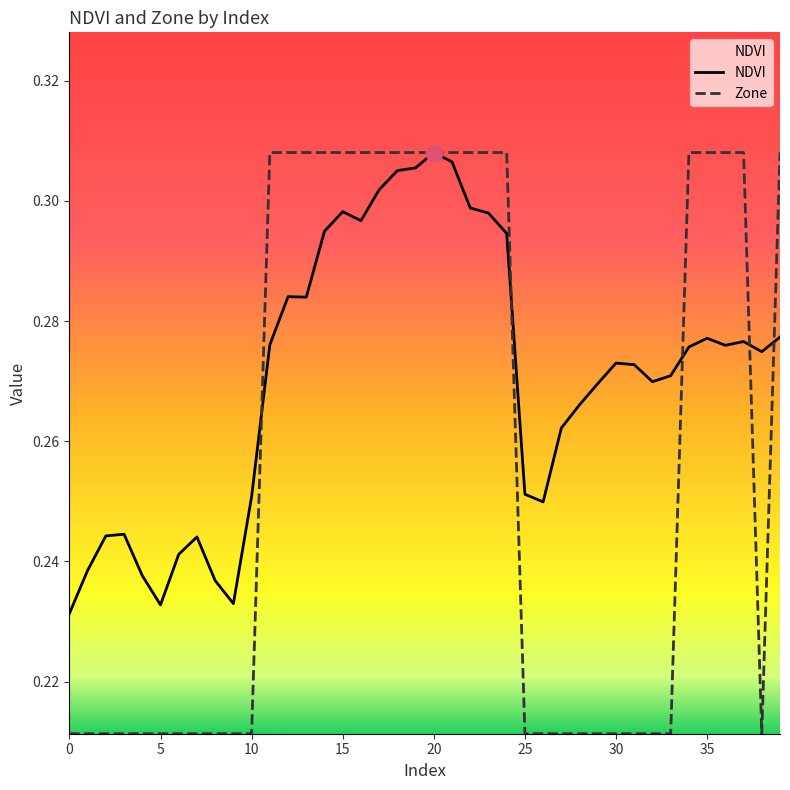

The value of Zone at 7 is 0.2. True or false?

True